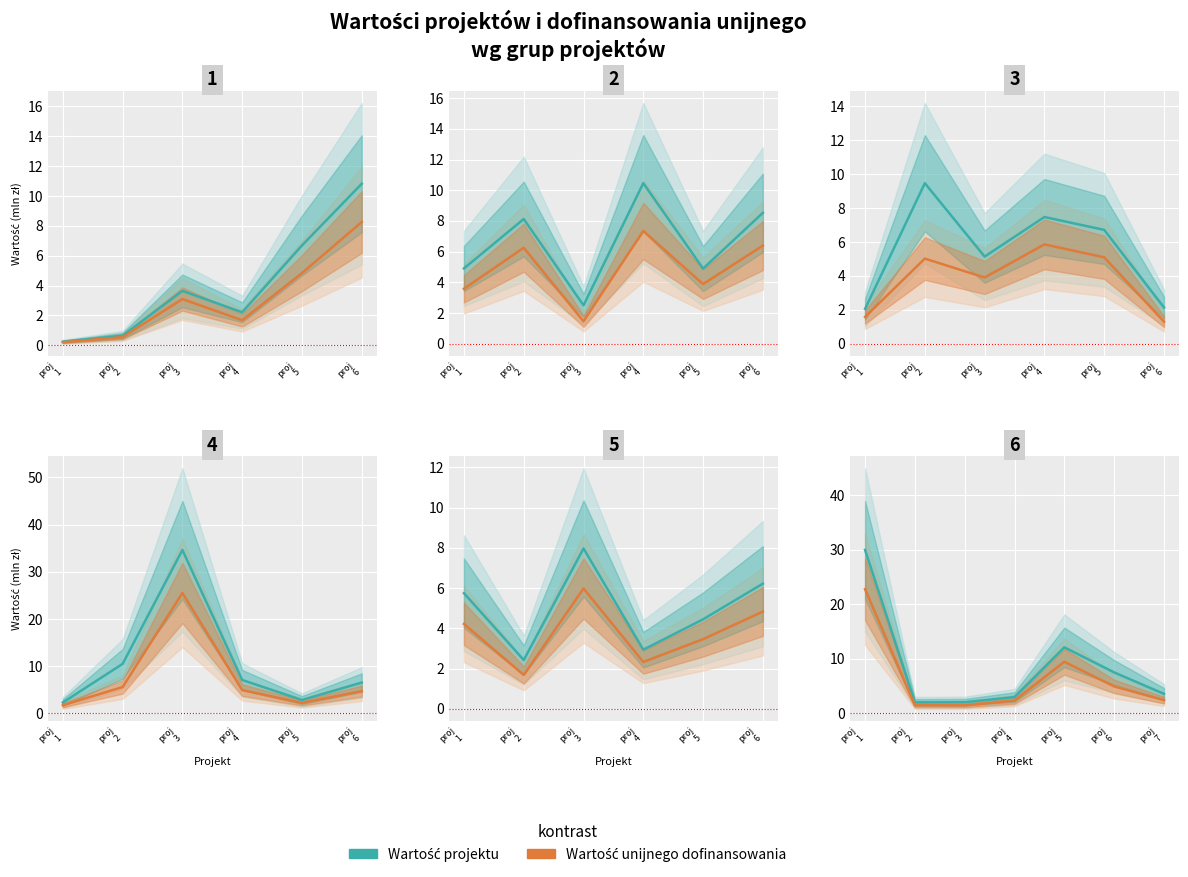

Rank the series by their maximum value, from highest to lowest.

Wartość projektu, Wartość unijnego dofinansowania